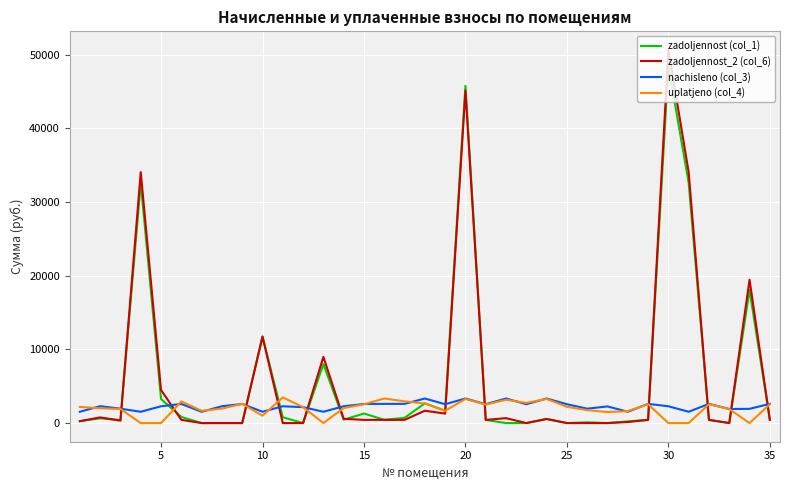

Which series ends up on top after the final intersection of zadoljennost_2 (col_6) and nachisleno (col_3)?

nachisleno (col_3)